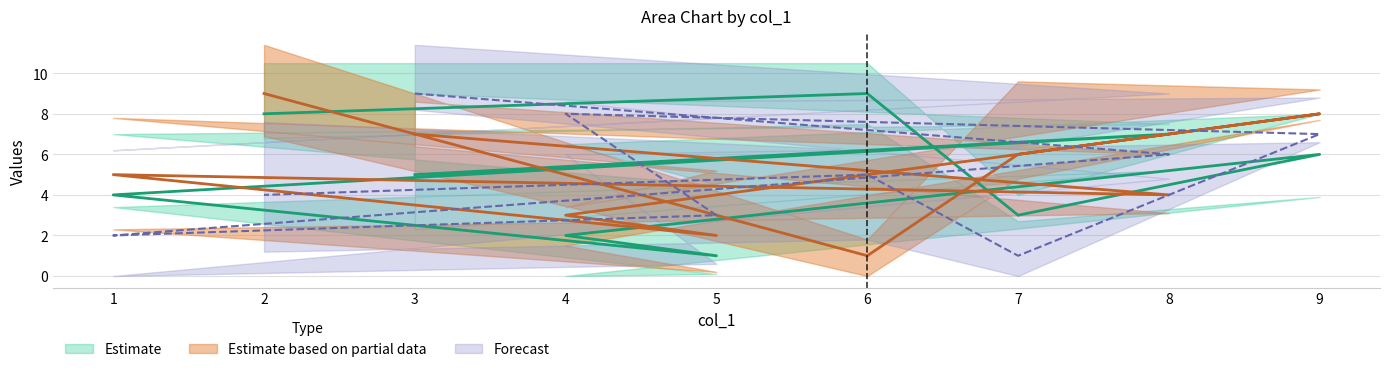

What is the lowest value of the col_3 series?

1